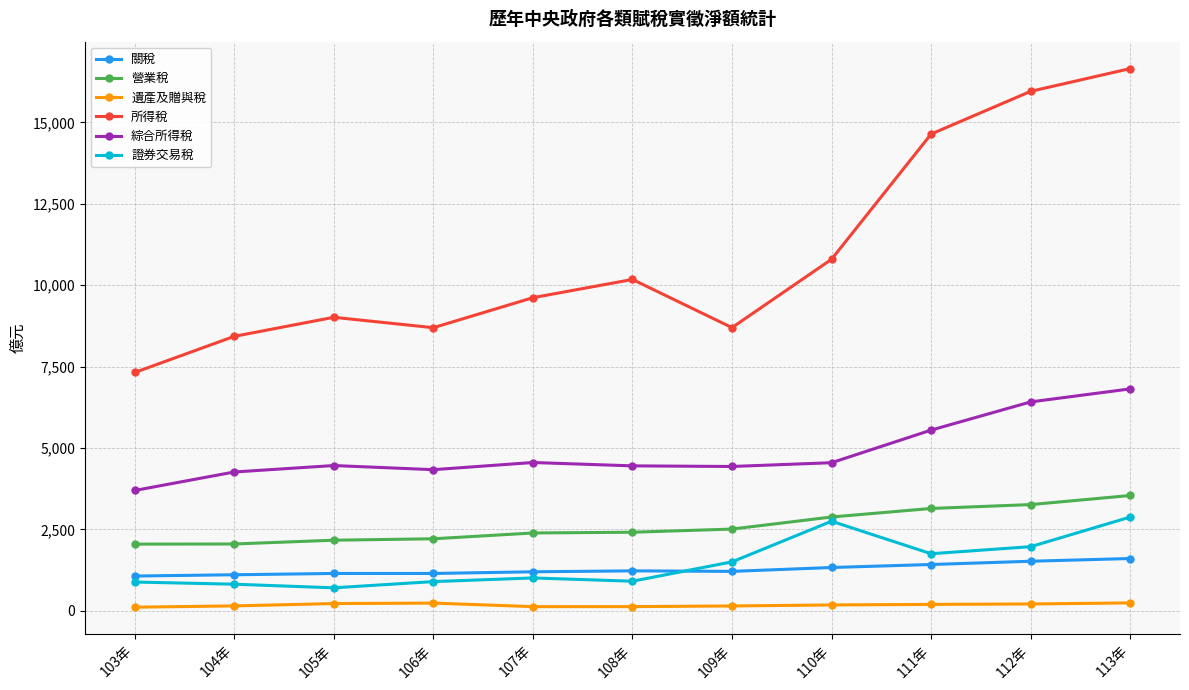

Does the chart have visible grid lines?

Yes